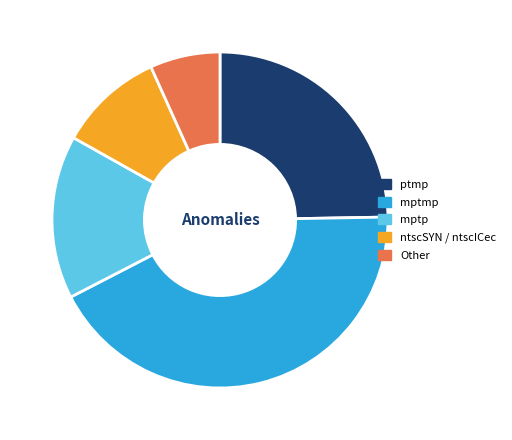

How many slices are in this pie chart?

5